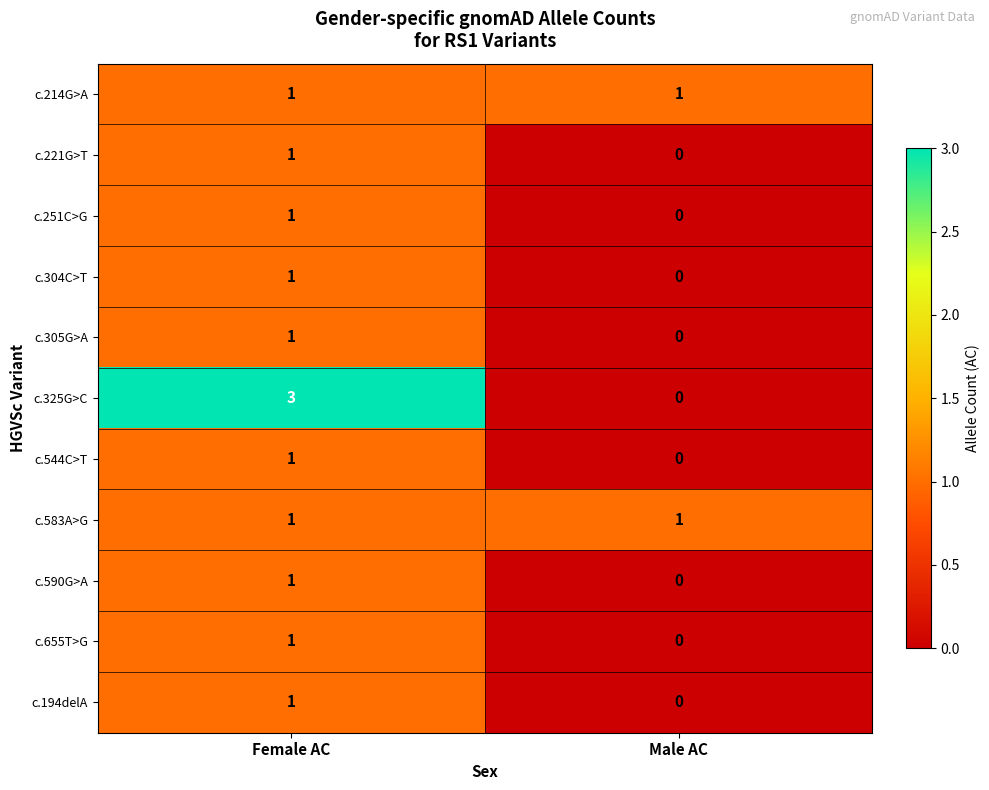

Which category has the highest value across all series?

Female AC